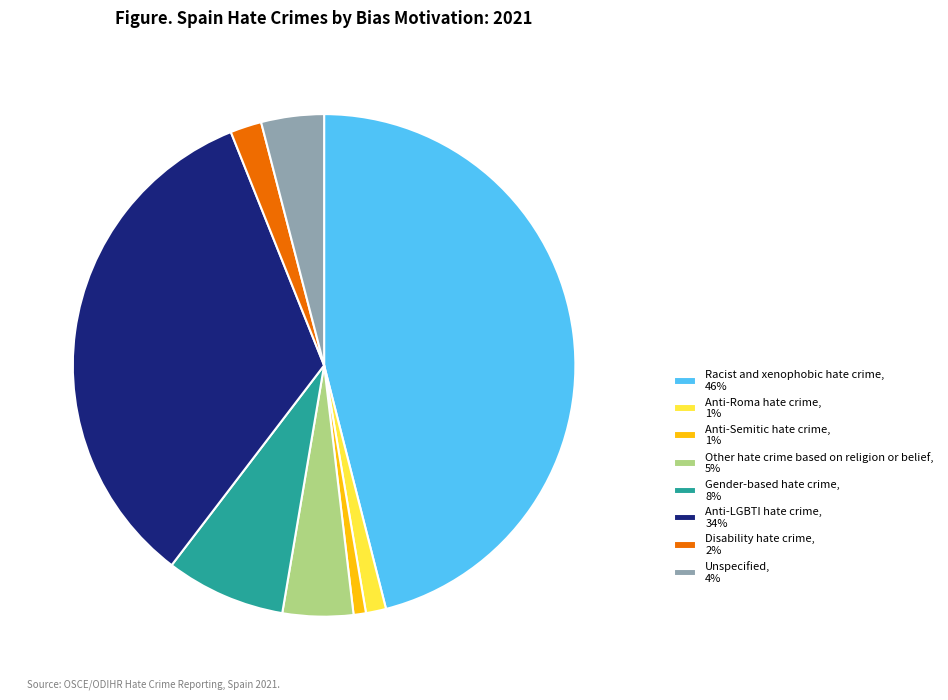

The Gender-based hate crime, 8% slice represents 8% of the pie. True or false?

True